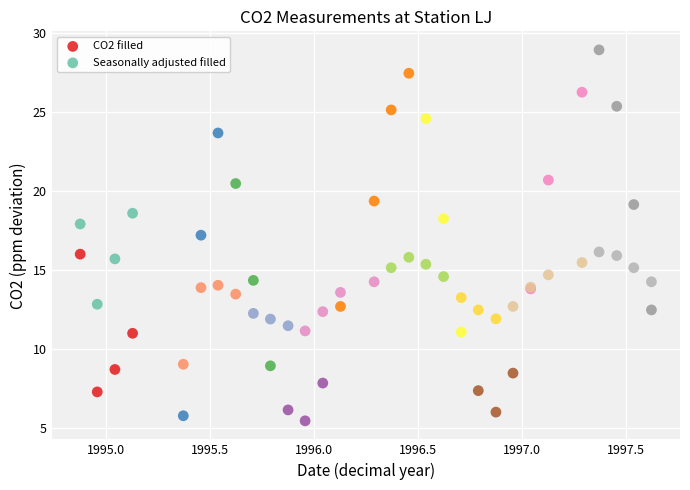

Which series reaches the minimum Y coordinate?

CO2 filled